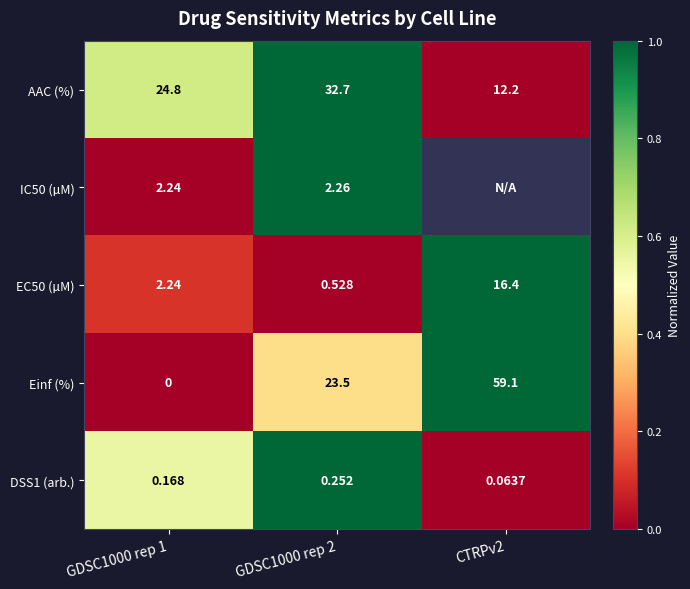

Between GDSC1000 rep 1 and GDSC1000 rep 2, which series saw the biggest shift?

Einf (%)